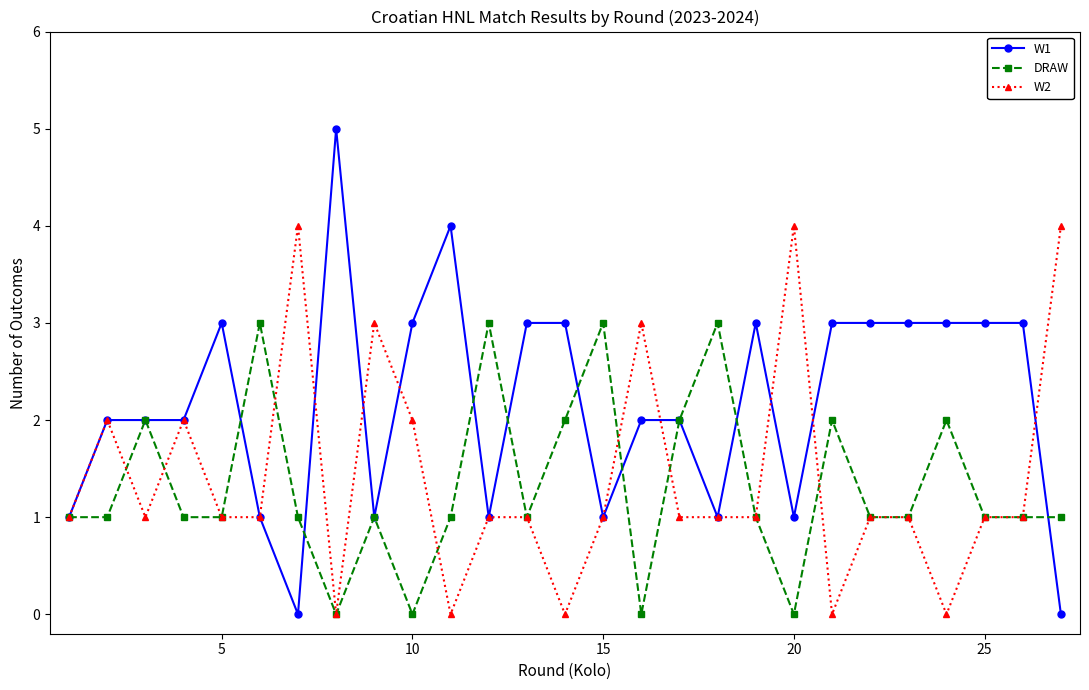

True or false: W2 has more than 1 interior local peaks.

True